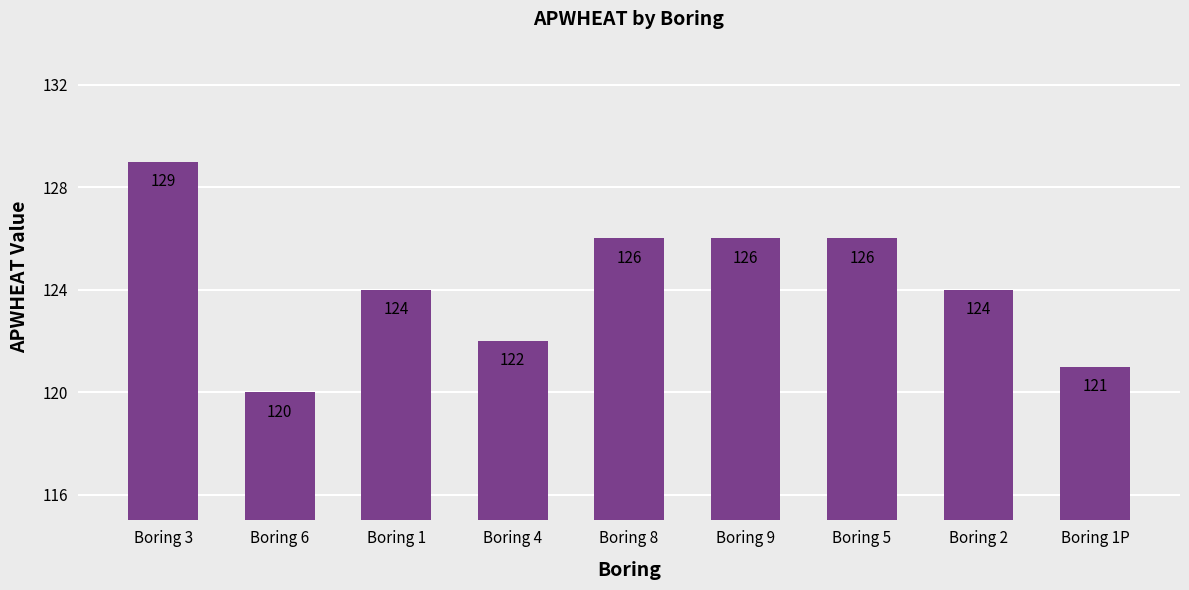

Where does the data first go above 124?

Boring 3